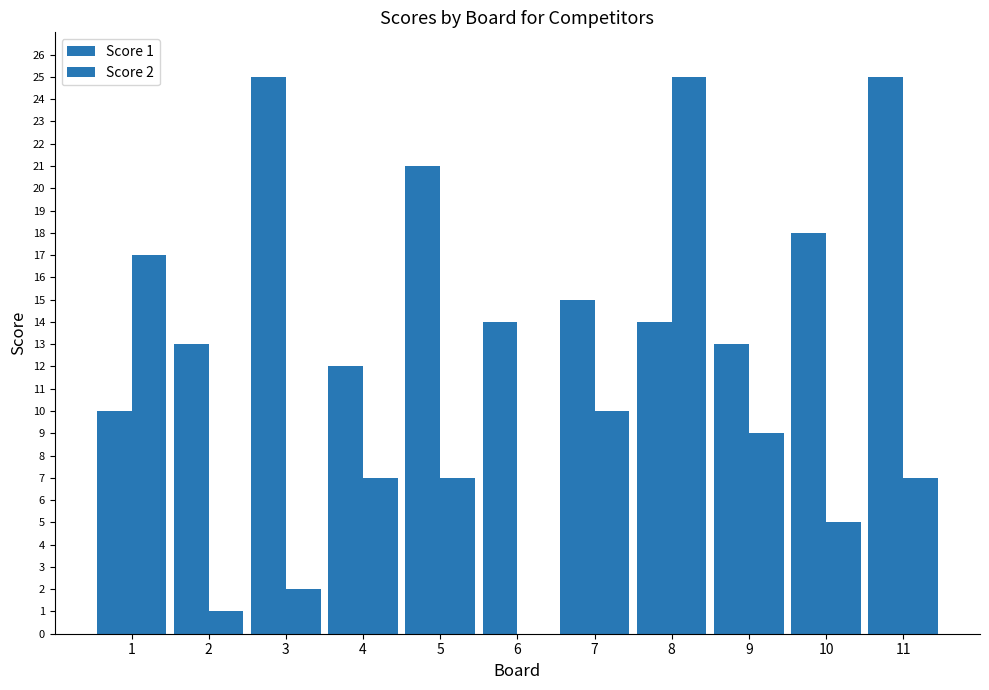

What is the highest value of the Score 1 series?

25